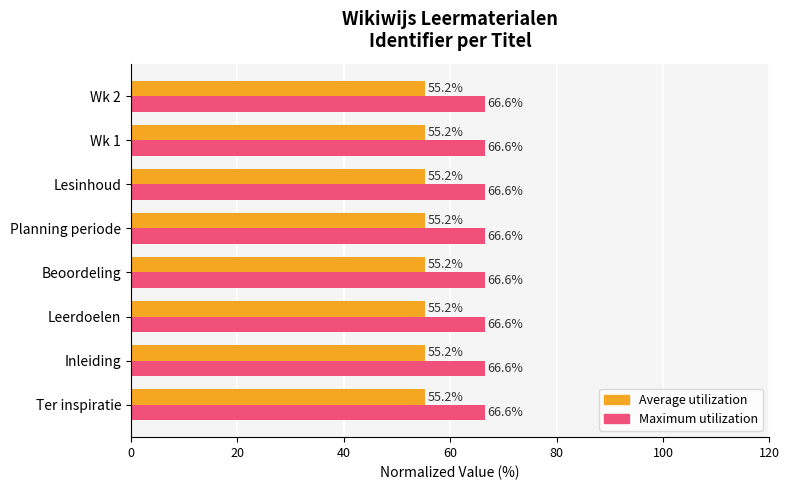

What is the approximate value of Average utilization at Wk 1?

55.2